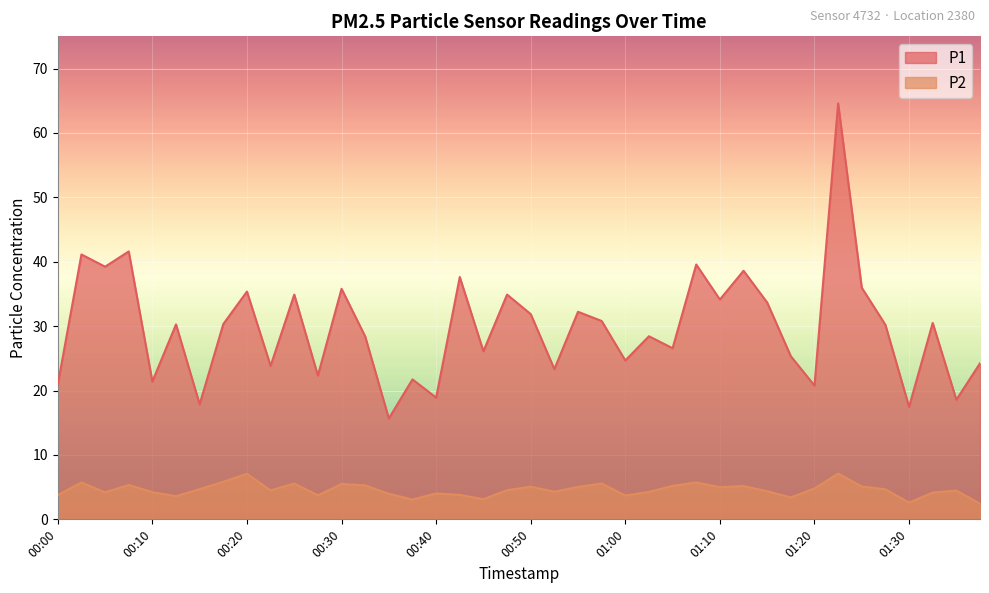

At how many categories does at least one series exceed 9?

40